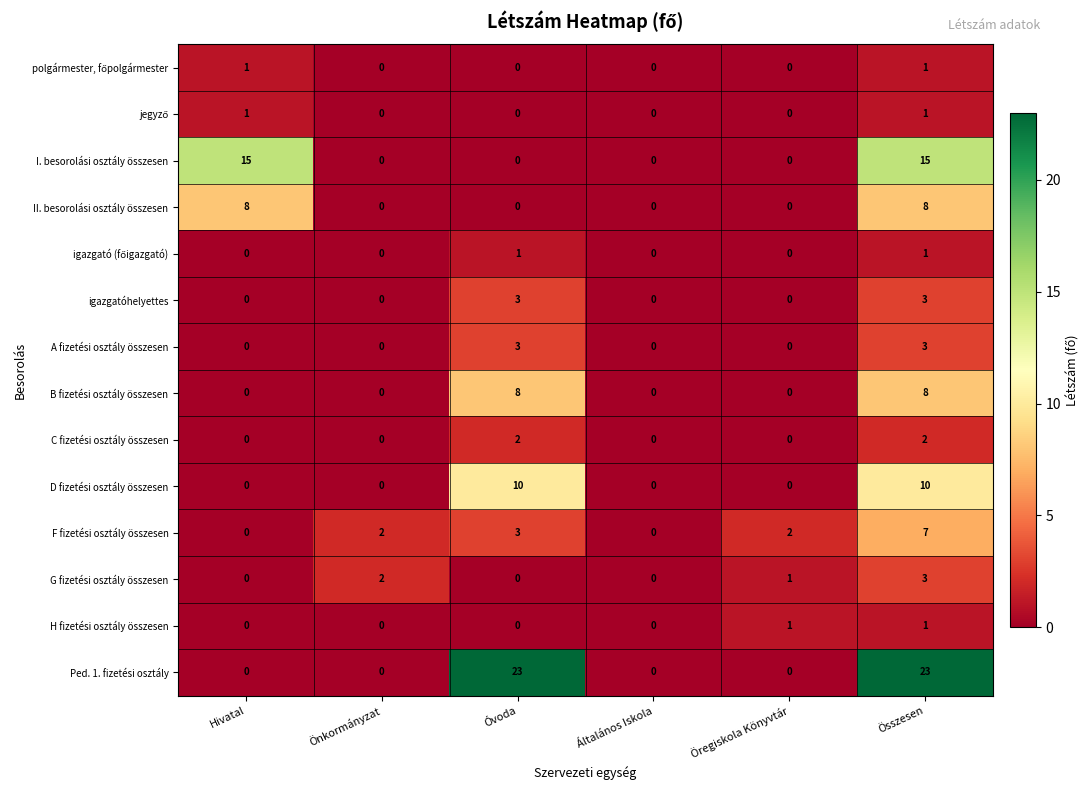

What is the sum of all B fizetési osztály összesen values?

16